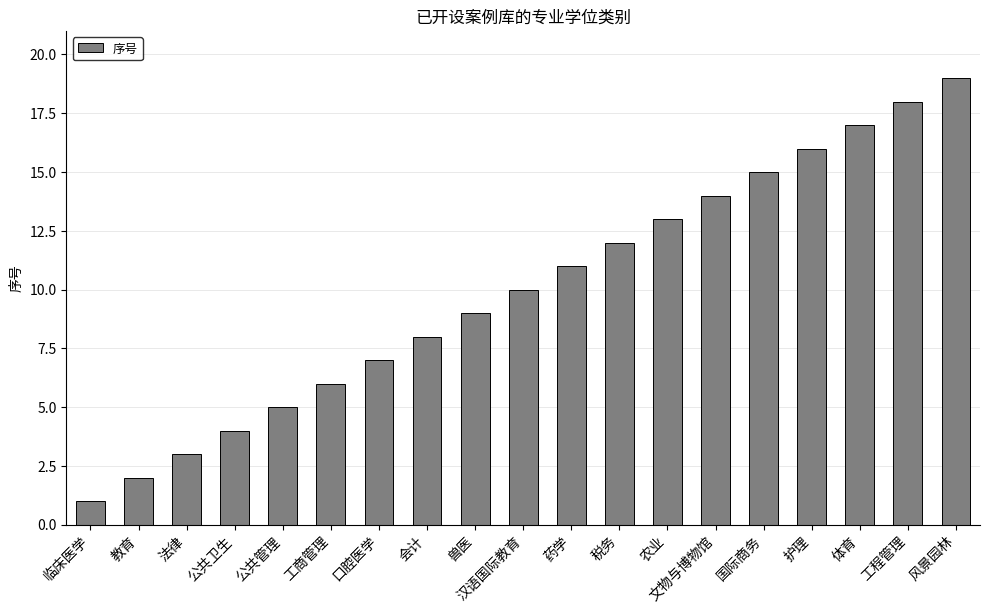

What is the difference between the maximum and minimum values?

18